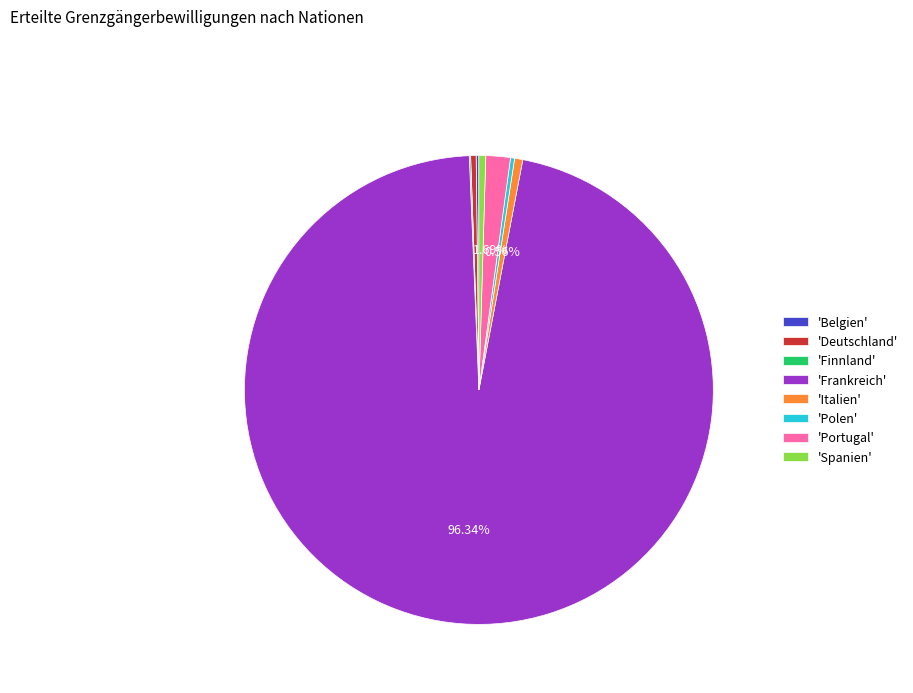

Does 'Frankreich' represent more than half of the total?

Yes